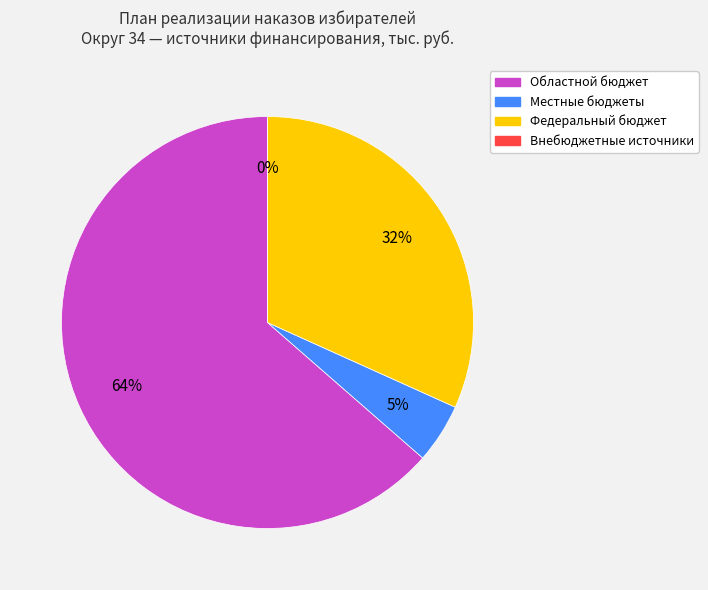

To the nearest percent, what portion does Областной бюджет represent?

64%